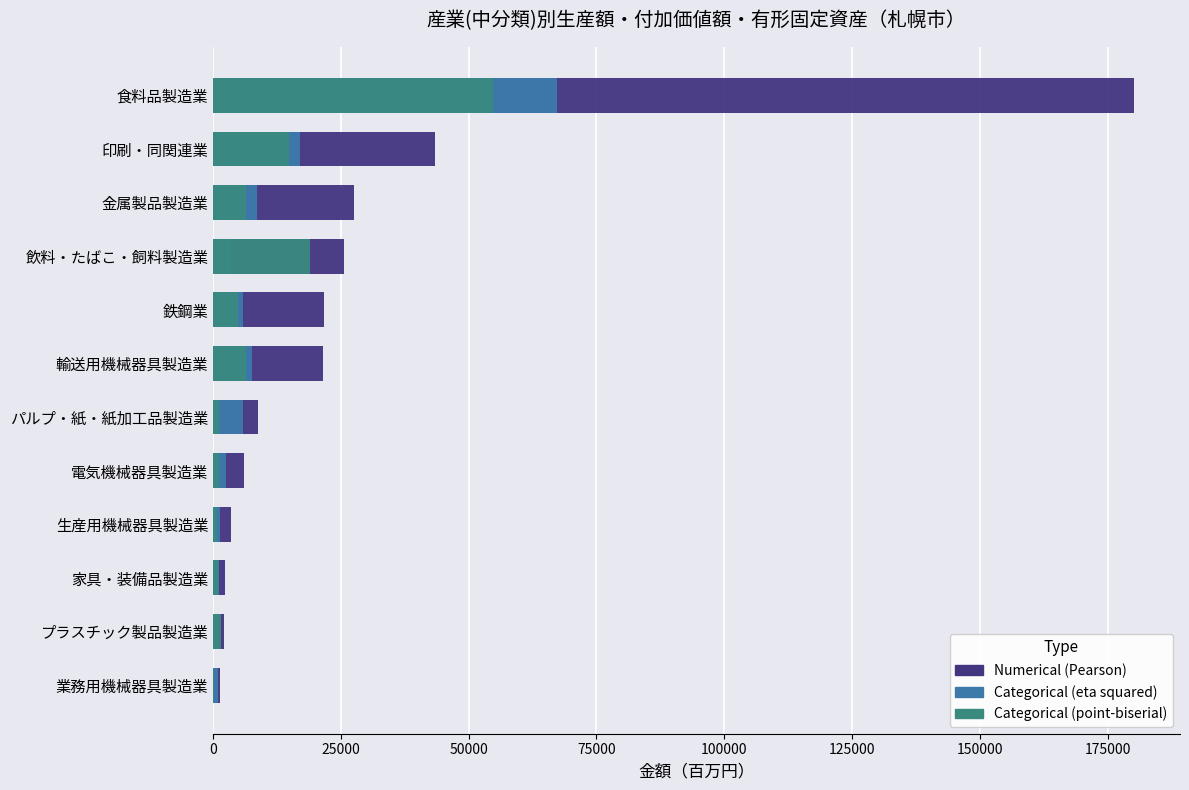

Is it true that Numerical (Pearson) equals 21910 at 印刷・同関連業?

False